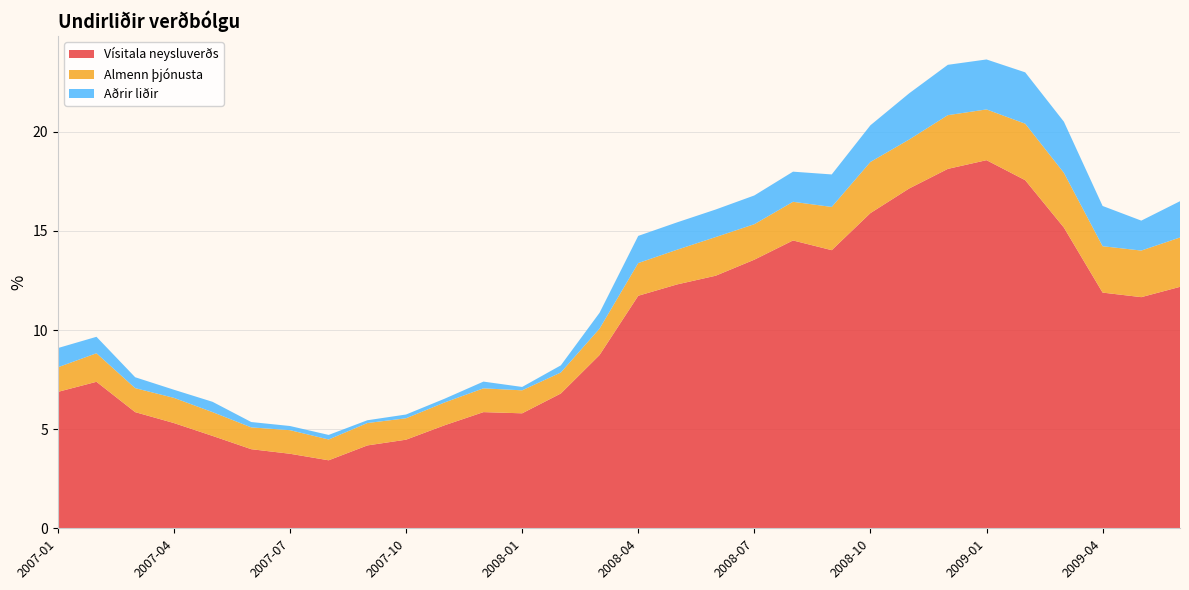

Reading left to right, what are all the values shown in this chart?

Vísitala neysluverðs: 2007-01=6.9	2007-02=7.4	2007-03=5.9	2007-04=5.3	2007-05=4.7	2007-06=4.0	2007-07=3.8	2007-08=3.4	2007-09=4.2	2007-10=4.5	2007-11=5.2	2007-12=5.9	2008-01=5.8	2008-02=6.8	2008-03=8.7	2008-04=11.7	2008-05=12.3	2008-06=12.7	2008-07=13.6	2008-08=14.5	2008-09=14.0	2008-10=15.9	2008-11=17.1	2008-12=18.1	2009-01=18.6	2009-02=17.6	2009-03=15.2	2009-04=11.9	2009-05=11.7	2009-06=12.2
Almenn þjónusta: 2007-01=1.2	2007-02=1.4	2007-03=1.2	2007-04=1.3	2007-05=1.2	2007-06=1.1	2007-07=1.2	2007-08=1.1	2007-09=1.1	2007-10=1.1	2007-11=1.1	2007-12=1.2	2008-01=1.2	2008-02=1.1	2008-03=1.3	2008-04=1.6	2008-05=1.8	2008-06=1.9	2008-07=1.8	2008-08=1.9	2008-09=2.2	2008-10=2.6	2008-11=2.5	2008-12=2.7	2009-01=2.6	2009-02=2.9	2009-03=2.8	2009-04=2.3	2009-05=2.4	2009-06=2.5
Aðrir liðir: 2007-01=1.0	2007-02=0.8	2007-03=0.6	2007-04=0.4	2007-05=0.5	2007-06=0.3	2007-07=0.2	2007-08=0.2	2007-09=0.1	2007-10=0.2	2007-11=0.2	2007-12=0.3	2008-01=0.2	2008-02=0.4	2008-03=0.8	2008-04=1.4	2008-05=1.4	2008-06=1.4	2008-07=1.4	2008-08=1.5	2008-09=1.6	2008-10=1.9	2008-11=2.3	2008-12=2.5	2009-01=2.5	2009-02=2.6	2009-03=2.6	2009-04=2.0	2009-05=1.5	2009-06=1.8